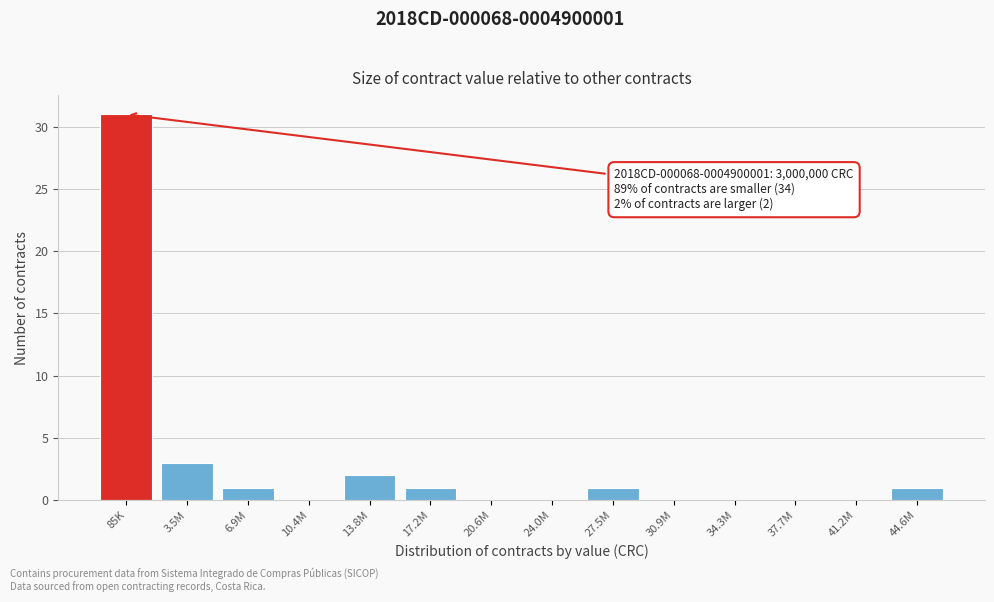

Reading left to right, list all the values displayed in this chart.

85K=31	3.5M=3	6.9M=1	10.4M=0	13.8M=2	17.2M=1	20.6M=0	24.0M=0	27.5M=1	30.9M=0	34.3M=0	37.7M=0	41.2M=0	44.6M=1